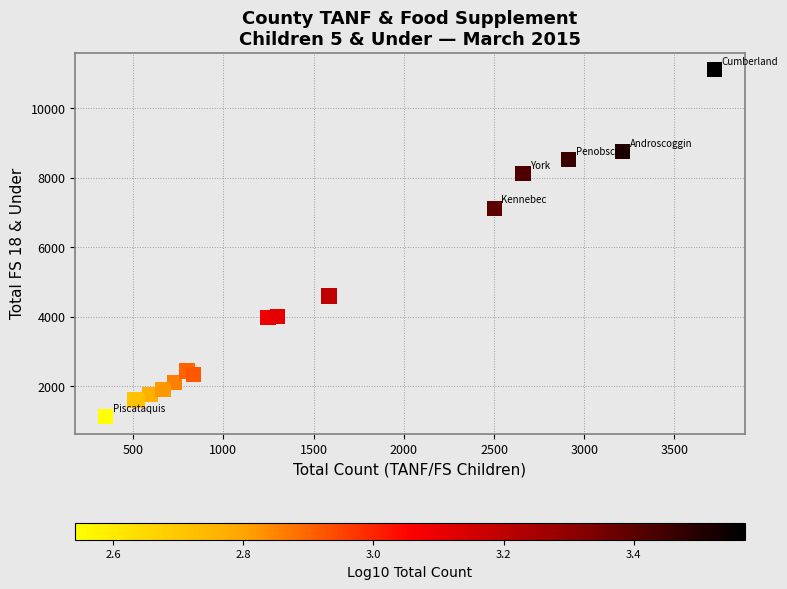

What Y value in the scatter plot is closest to 6117?

7116